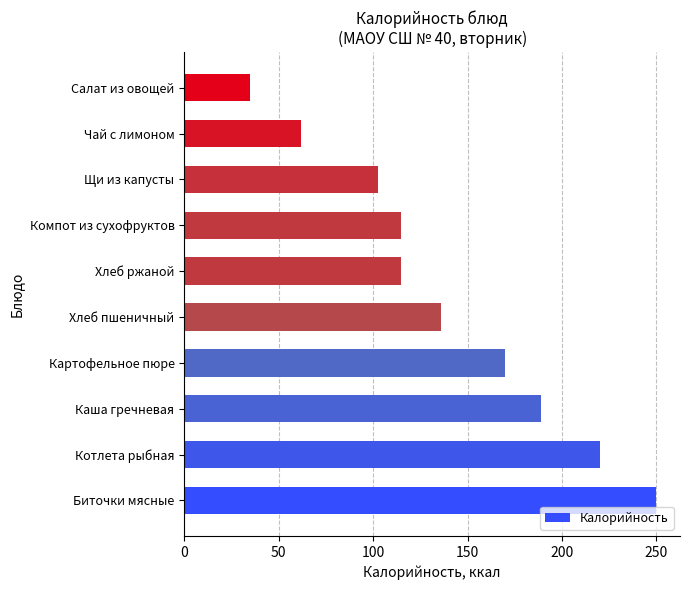

Which has a higher value, Каша гречневая or Компот из сухофруктов?

Каша гречневая